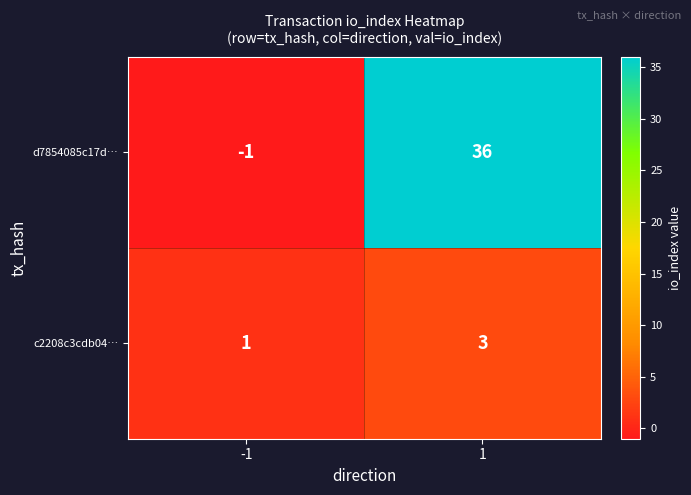

Reading left to right, list all the values displayed in this chart.

d7854085c17d…: -1=-1	1=36
c2208c3cdb04…: -1=1	1=3